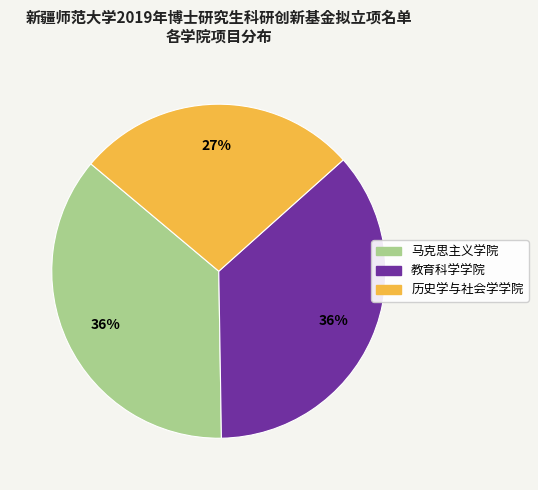

How many slices are in this pie chart?

3